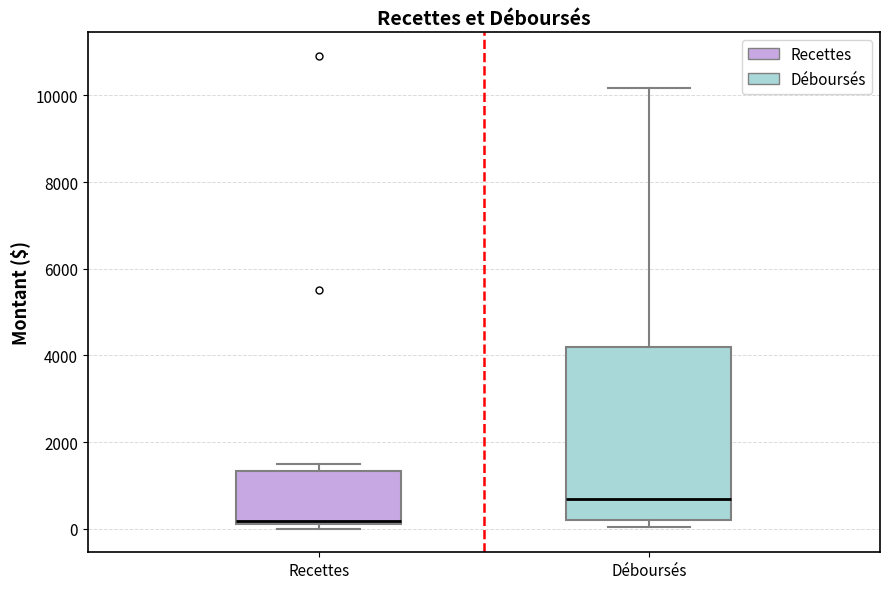

Which box's median line is the highest?

Déboursés